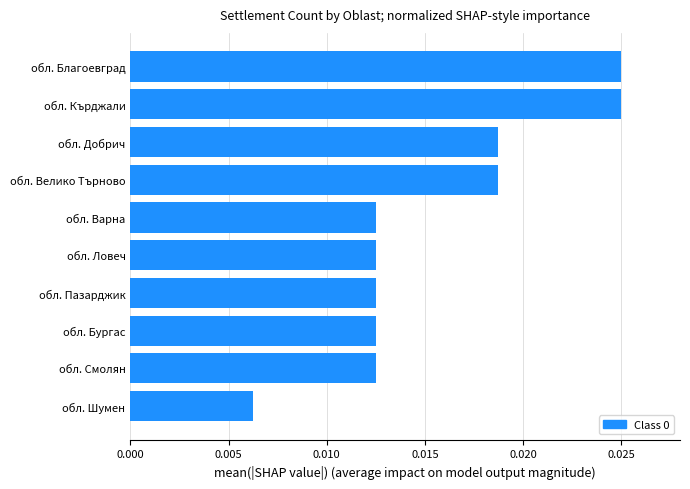

How many distinct data groups are displayed?

1